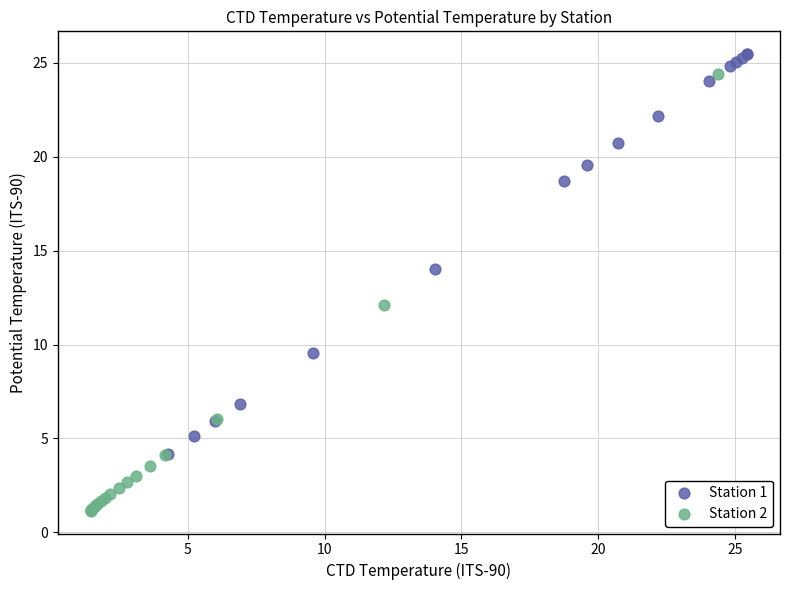

Which series contains the lowest Y value?

Station 2